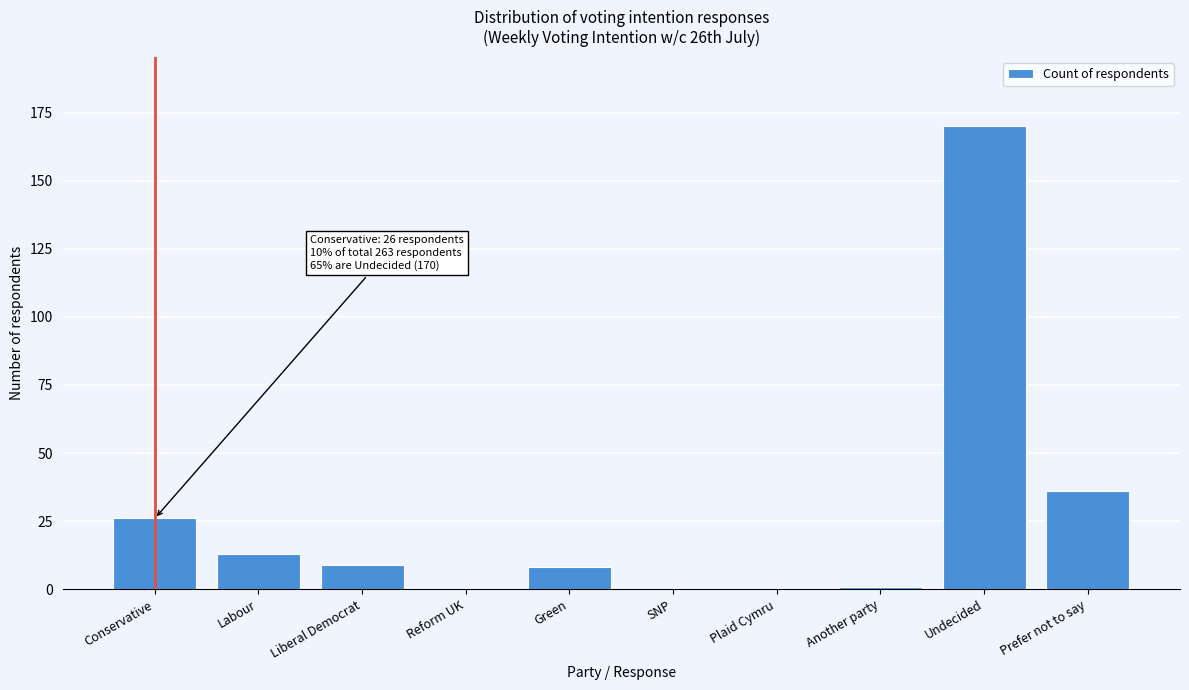

Reading right to left, extract all data points from this chart.

Prefer not to say=36	Undecided=170	Another party=1	Plaid Cymru=0	SNP=0	Green=8	Reform UK=0	Liberal Democrat=9	Labour=13	Conservative=26